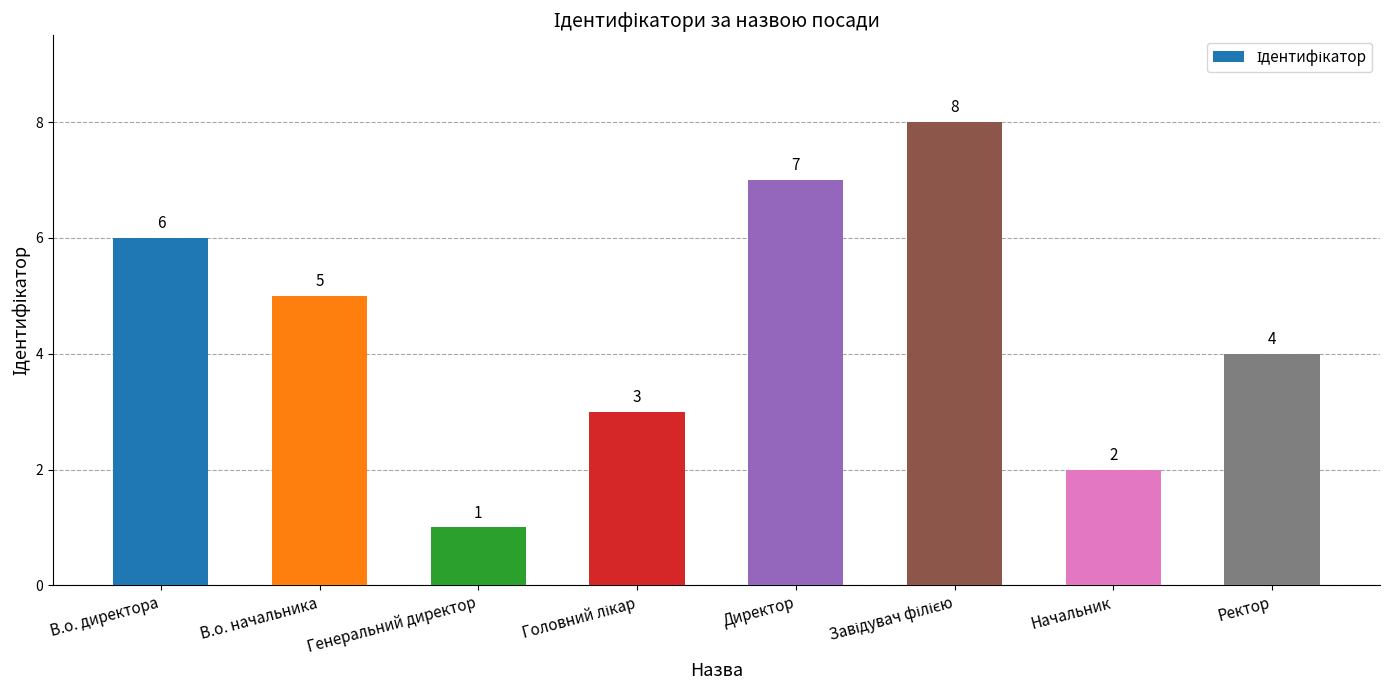

Which label corresponds to the smallest value in the chart?

Генеральний директор